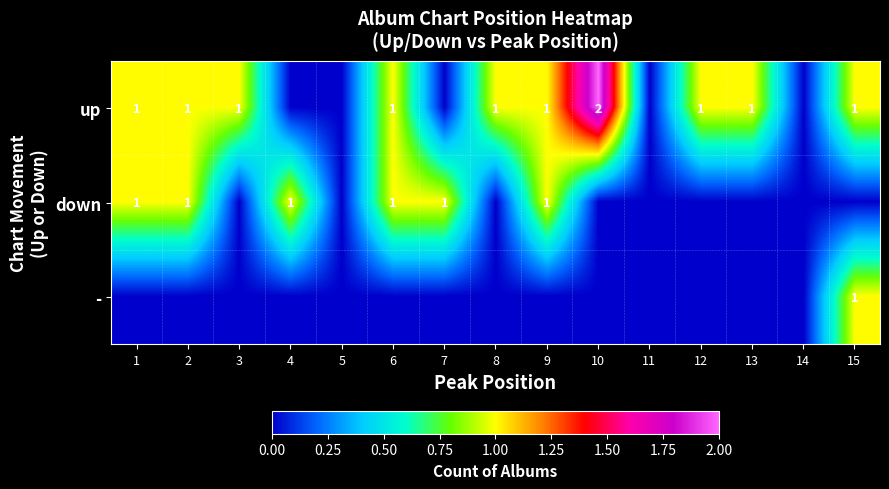

Is it true that up equals 1 at 12?

True